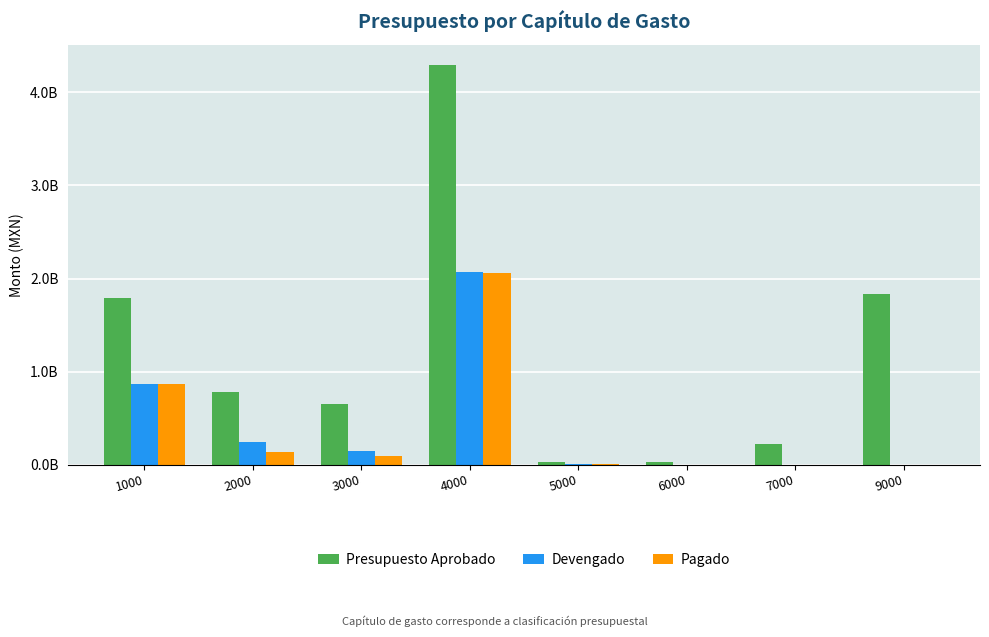

Between 6000 and 9000, which series saw the biggest shift?

Presupuesto Aprobado